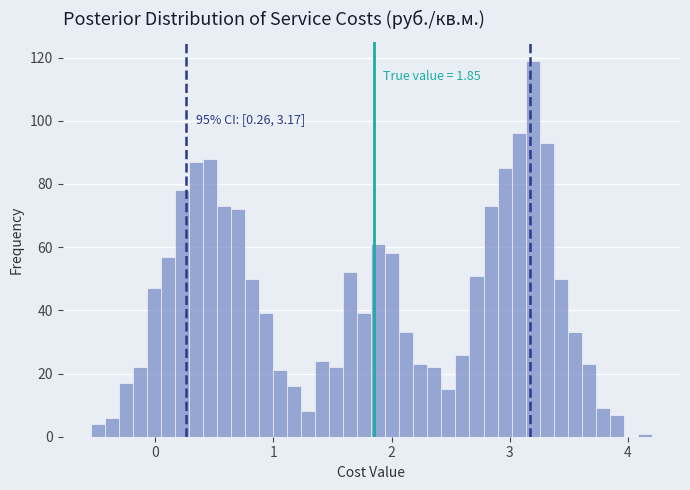

Around what value on the x-axis is the tallest bar? Give the approximate position of its centre, as read against the axis.

3.2